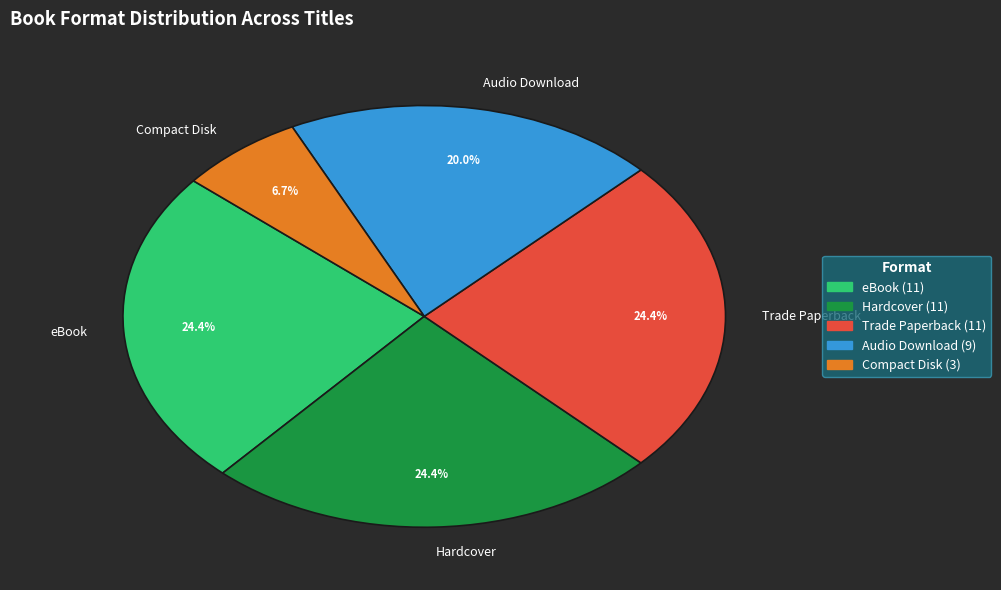

To the nearest percent, what is the average slice percentage?

20%